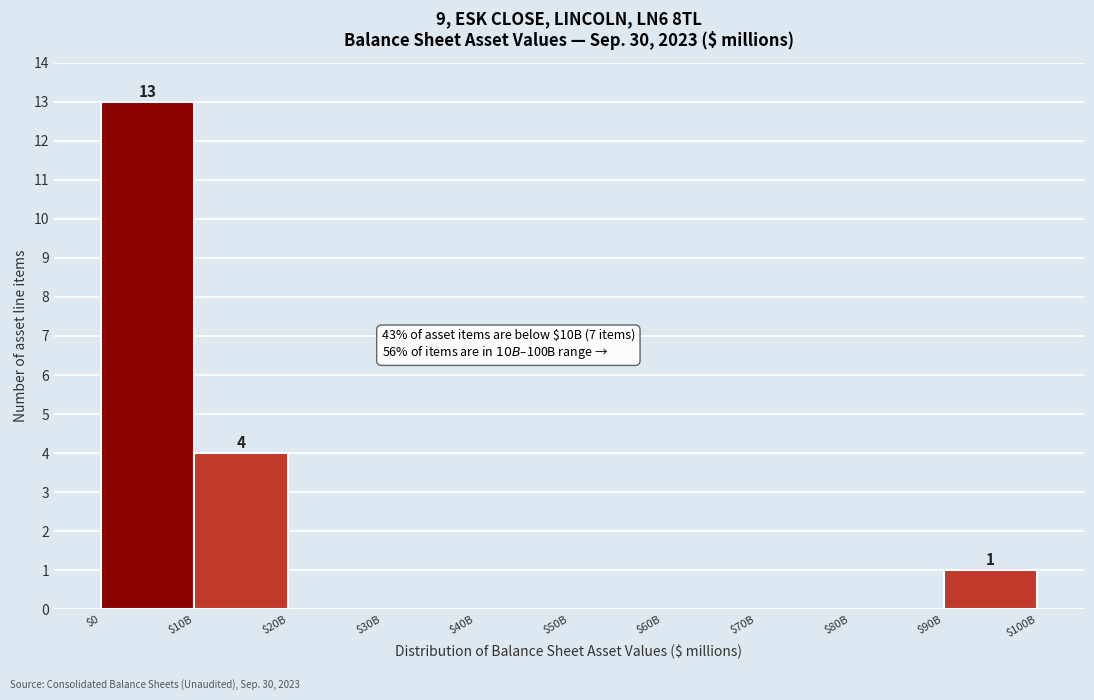

Which label corresponds to the largest value in the chart?

$0